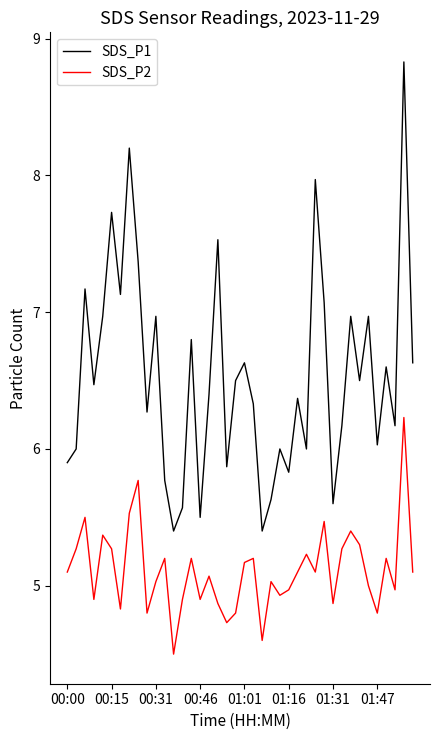

In SDS_P1, how many points are higher than both neighbors (excluding endpoints)?

14